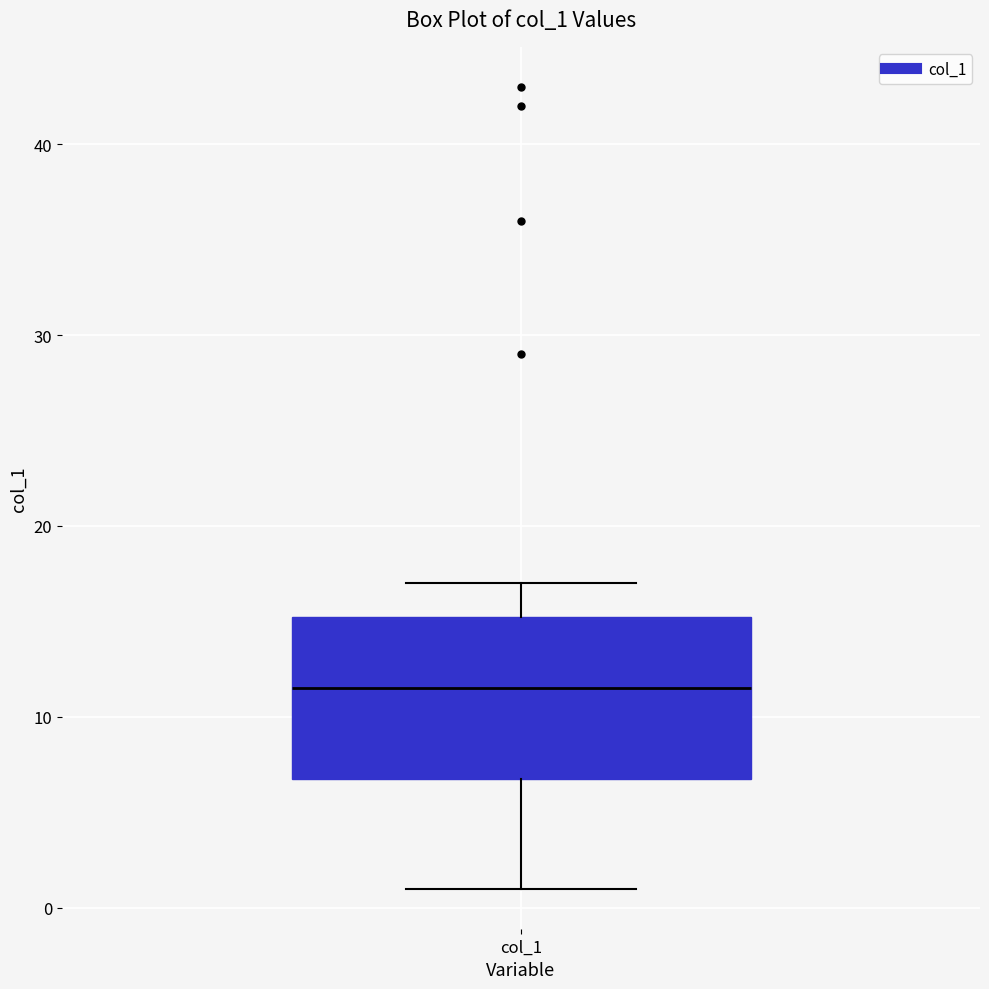

Where does the lower whisker of the box for col_1 end on the y-axis? The values are not printed on the chart, so give them approximately, as read against the axis.

1